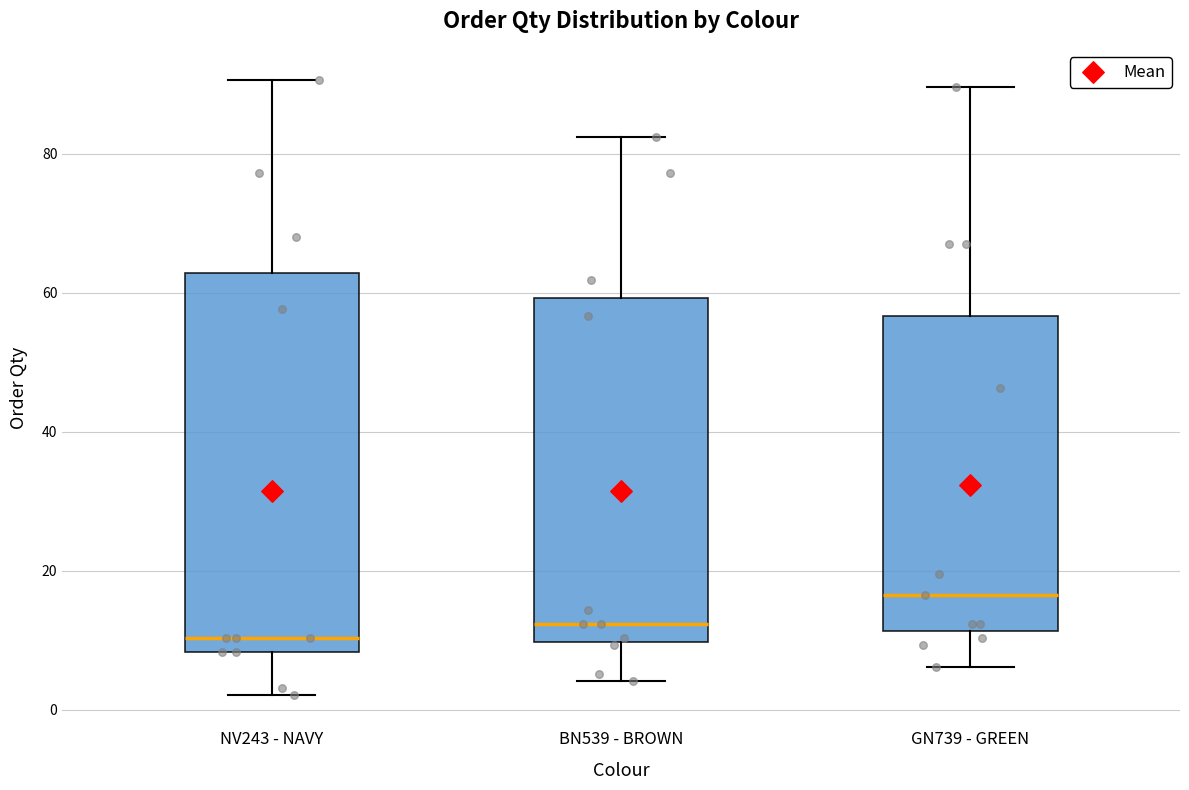

Which box's median line is the highest?

GN739 - GREEN